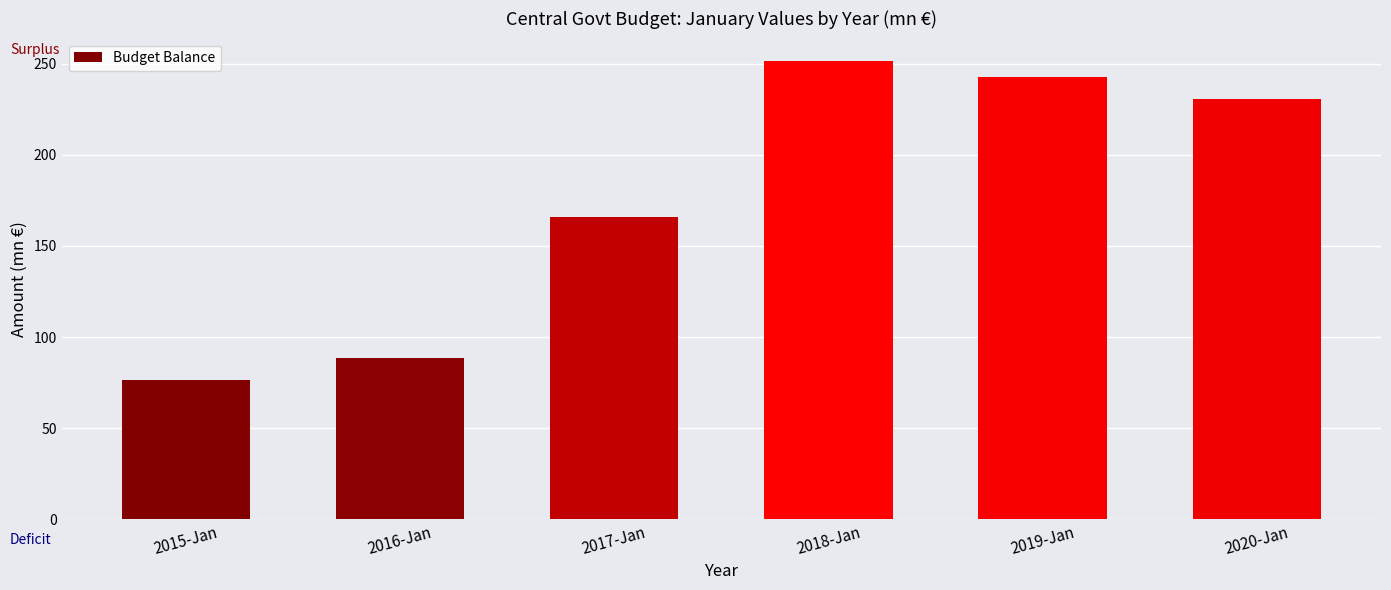

What is the difference between the maximum and second lowest values?

162.9